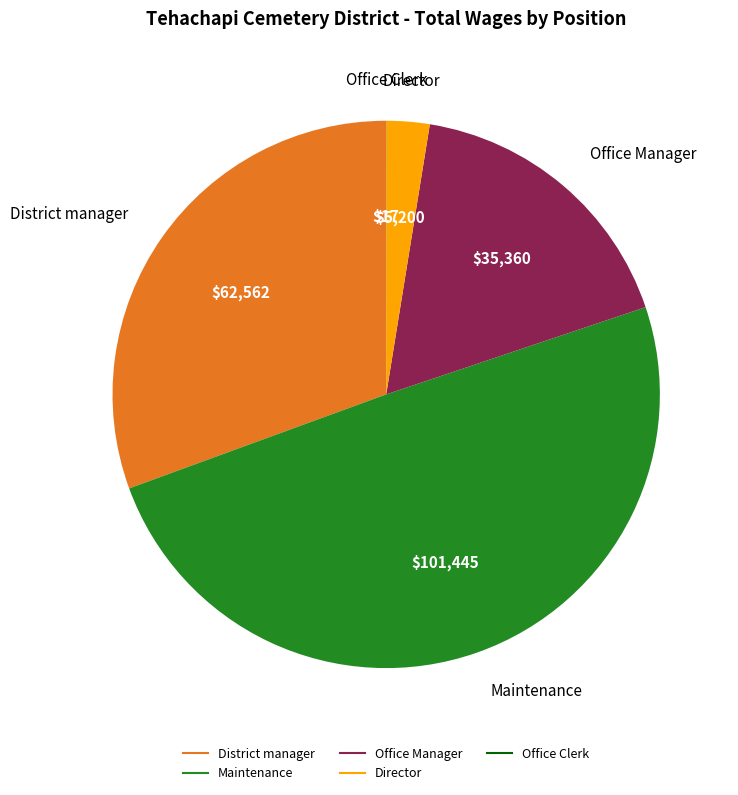

What is the ratio of the value at District manager to the value at Maintenance?

0.6